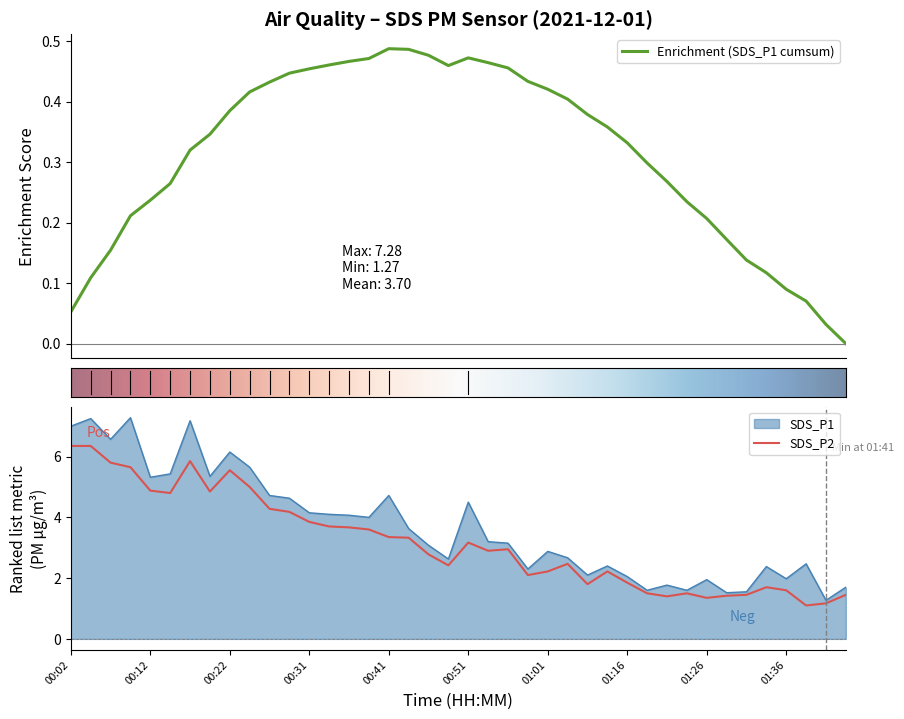

What is the total value across all series at 00:51?

7.7